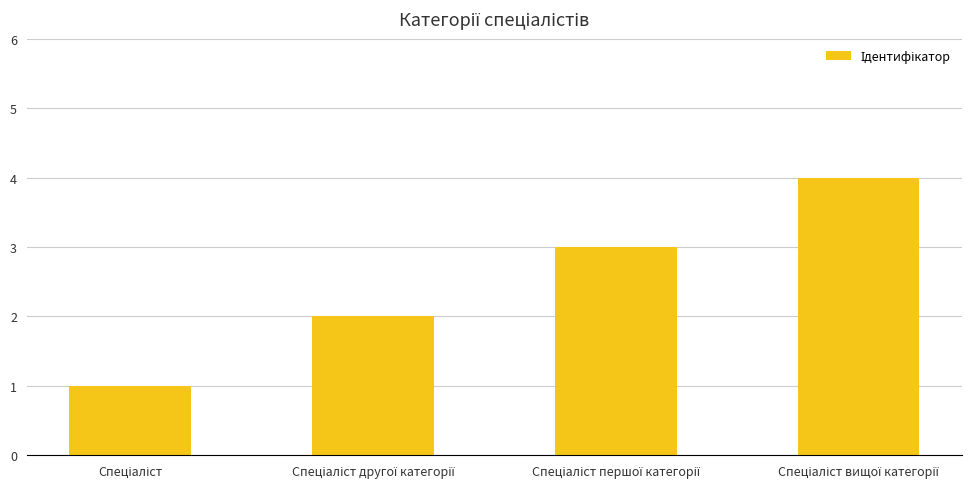

What is the difference between the maximum and minimum values?

3